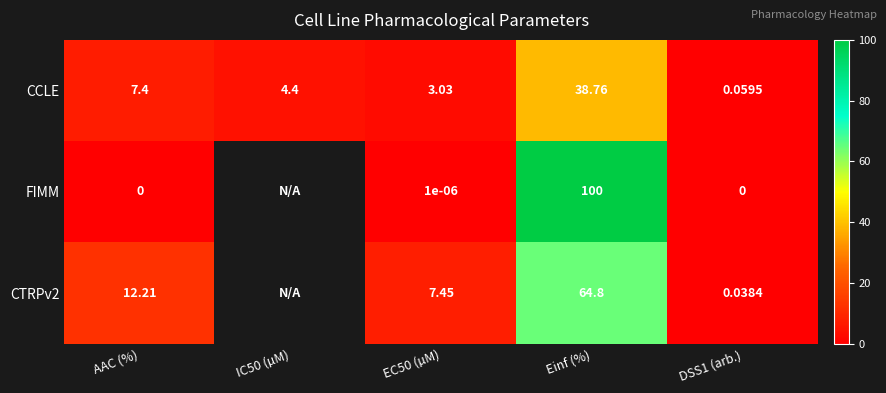

Between EC50 (µM) and Einf (%), which series saw the biggest shift?

FIMM